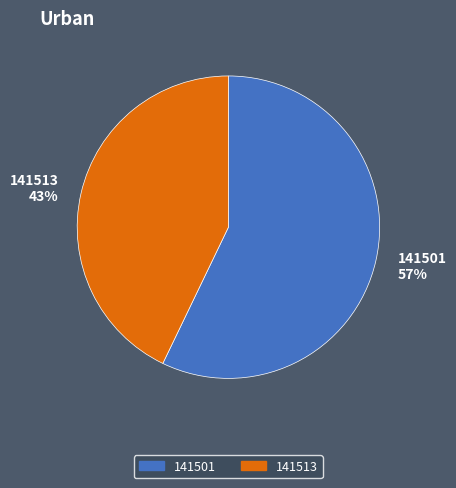

Combined, do 141513 and 141501 account for over 50%?

Yes